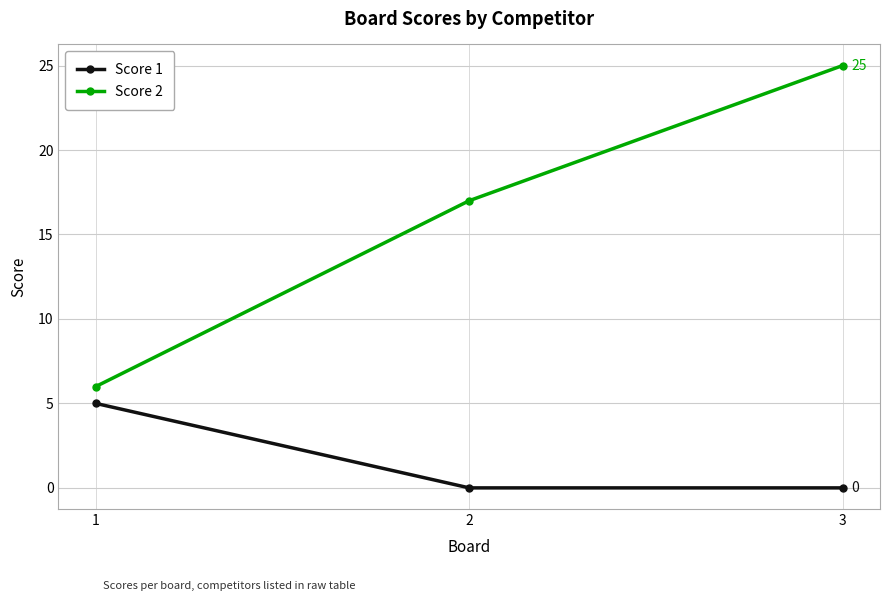

List the labels in order of Score 2 value, smallest first.

1, 2, 3